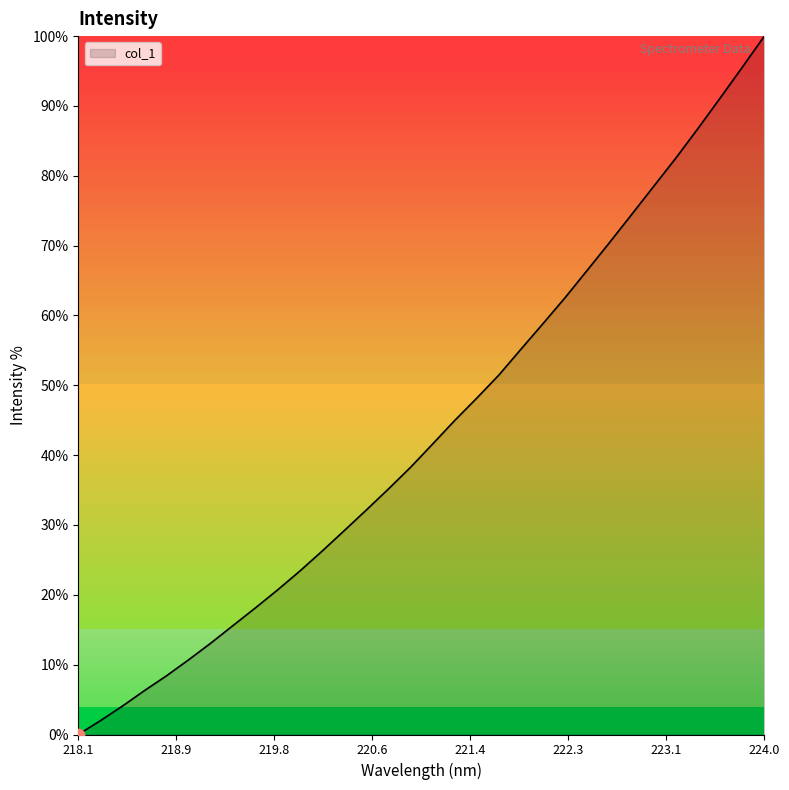

What is the maximum value shown in the chart?

100.0